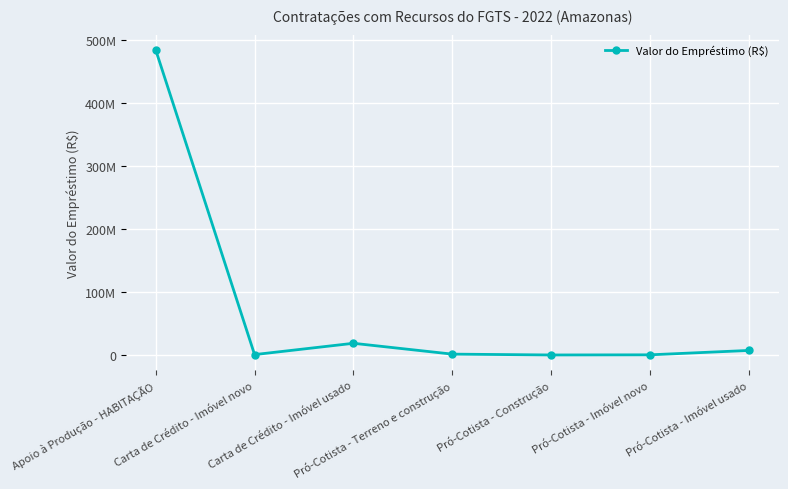

What position from the left is Pró-Cotista - Imóvel usado?

7